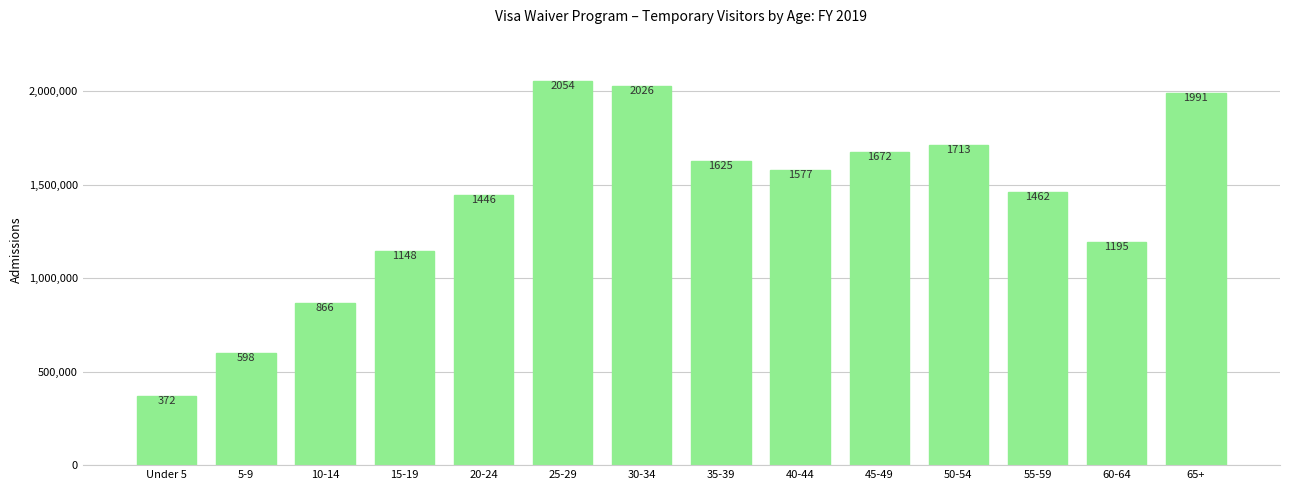

What is the average value?

1410.3